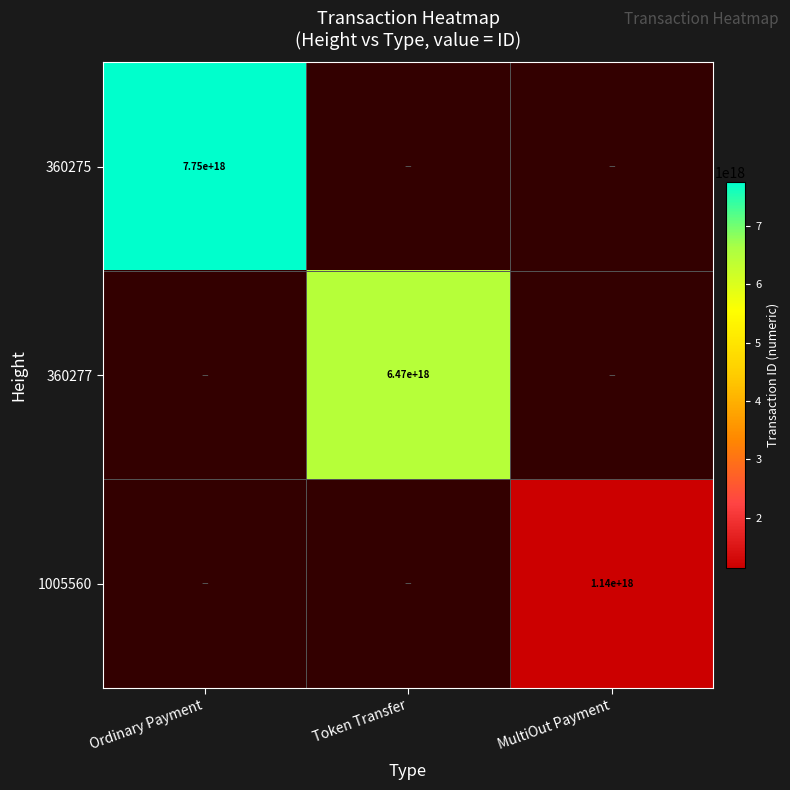

Is it true that 1005560 equals 1140000000000000000 at MultiOut Payment?

True